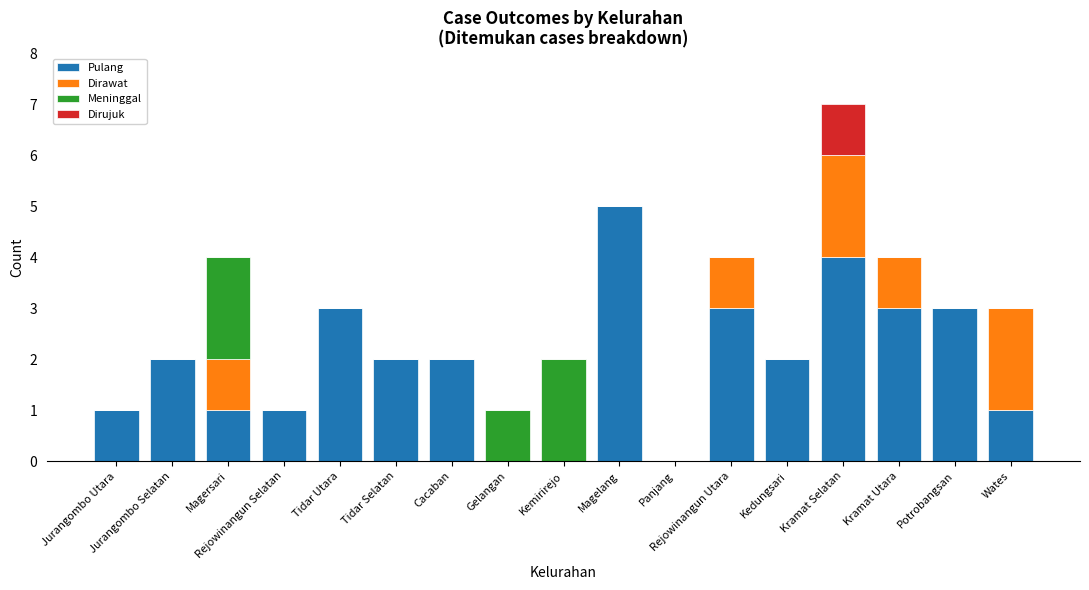

At which category is the sum across all series the highest?

Kramat Selatan